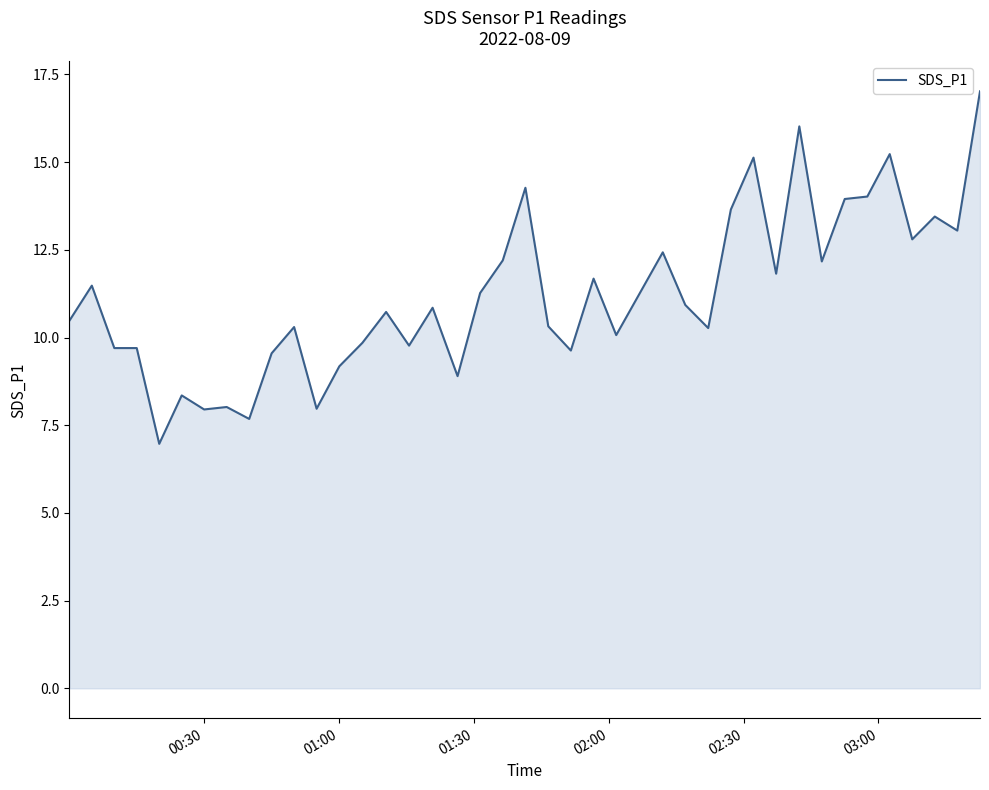

How many lines are shown in the chart?

1